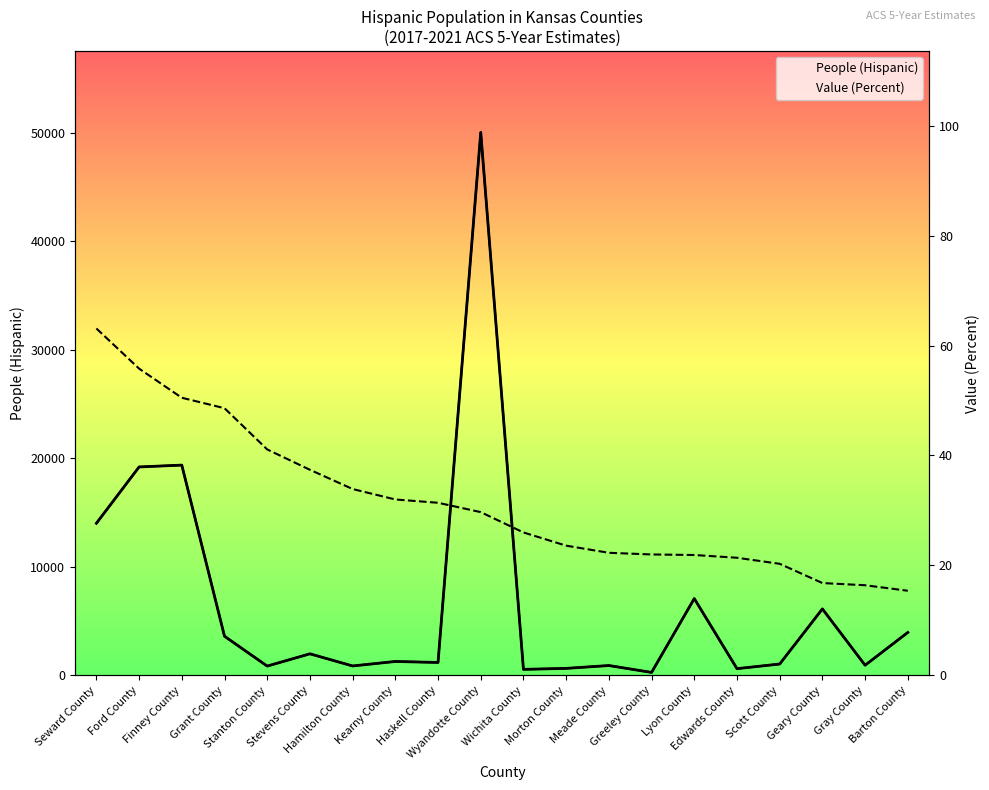

Reading left to right, extract all data points from this chart.

People (Hispanic): 14016.0	19209.0	19379.0	3610.0	859.0	1990.0	871.0	1285.0	1193.0	50037.0	558.0	648.0	910.0	277.0	7079.0	622.0	1049.0	6128.0	938.0	3960.0
Value (Percent): 63.1	55.8	50.5	48.6	41.1	37.4	33.9	32.0	31.4	29.7	26.0	23.6	22.3	22.0	21.9	21.4	20.3	16.8	16.4	15.4